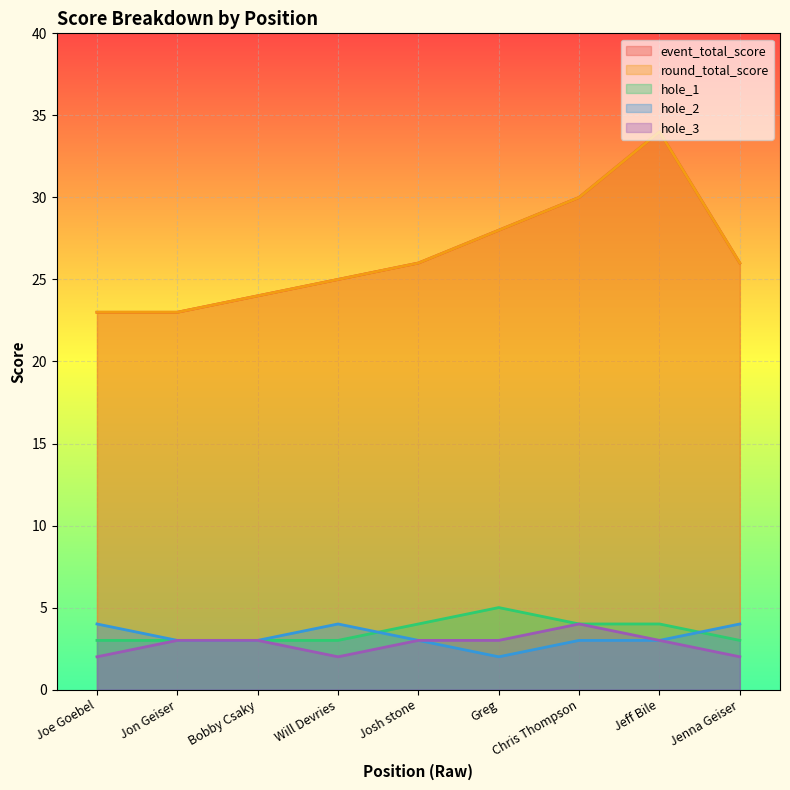

What is the average value of the round_total_score series?

27